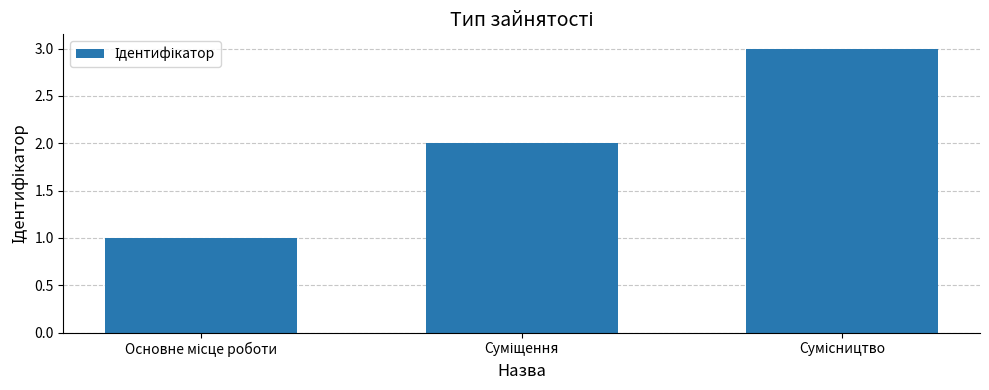

What is the sum of all values?

6